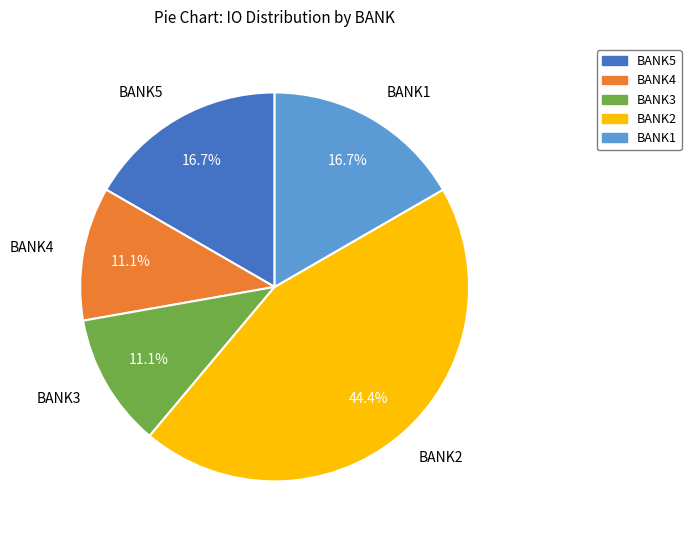

Combined, what portion of the pie is BANK4 and BANK5?

27.8%